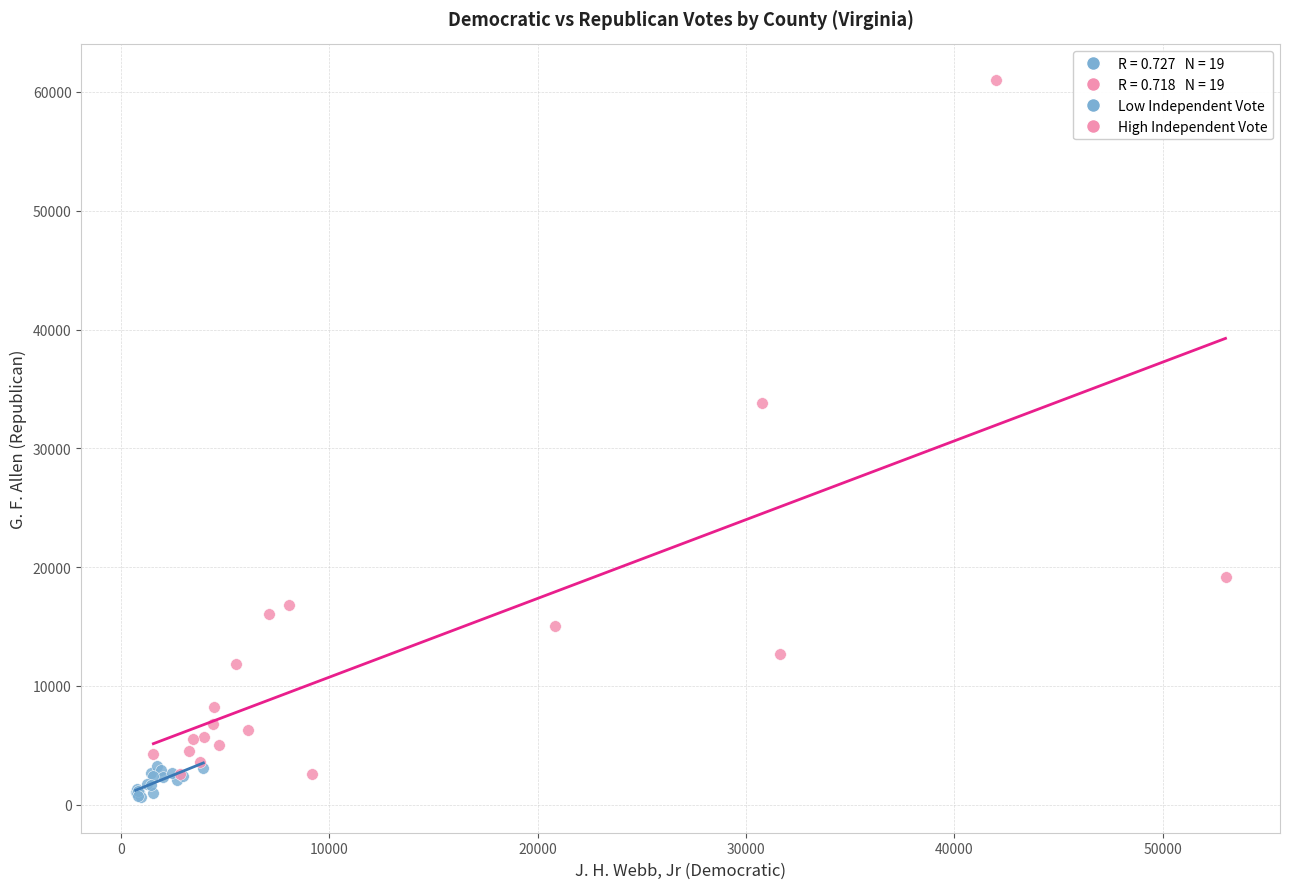

Which series has the widest spread of Y values?

High Independent Vote